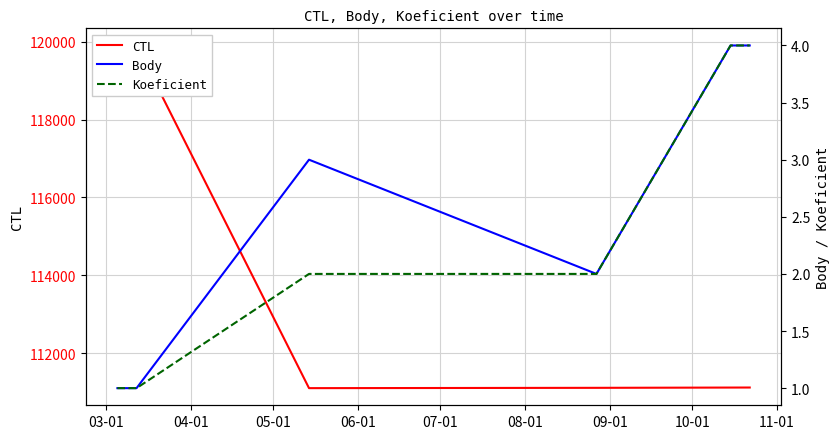

Count the number of categories in the chart.

6